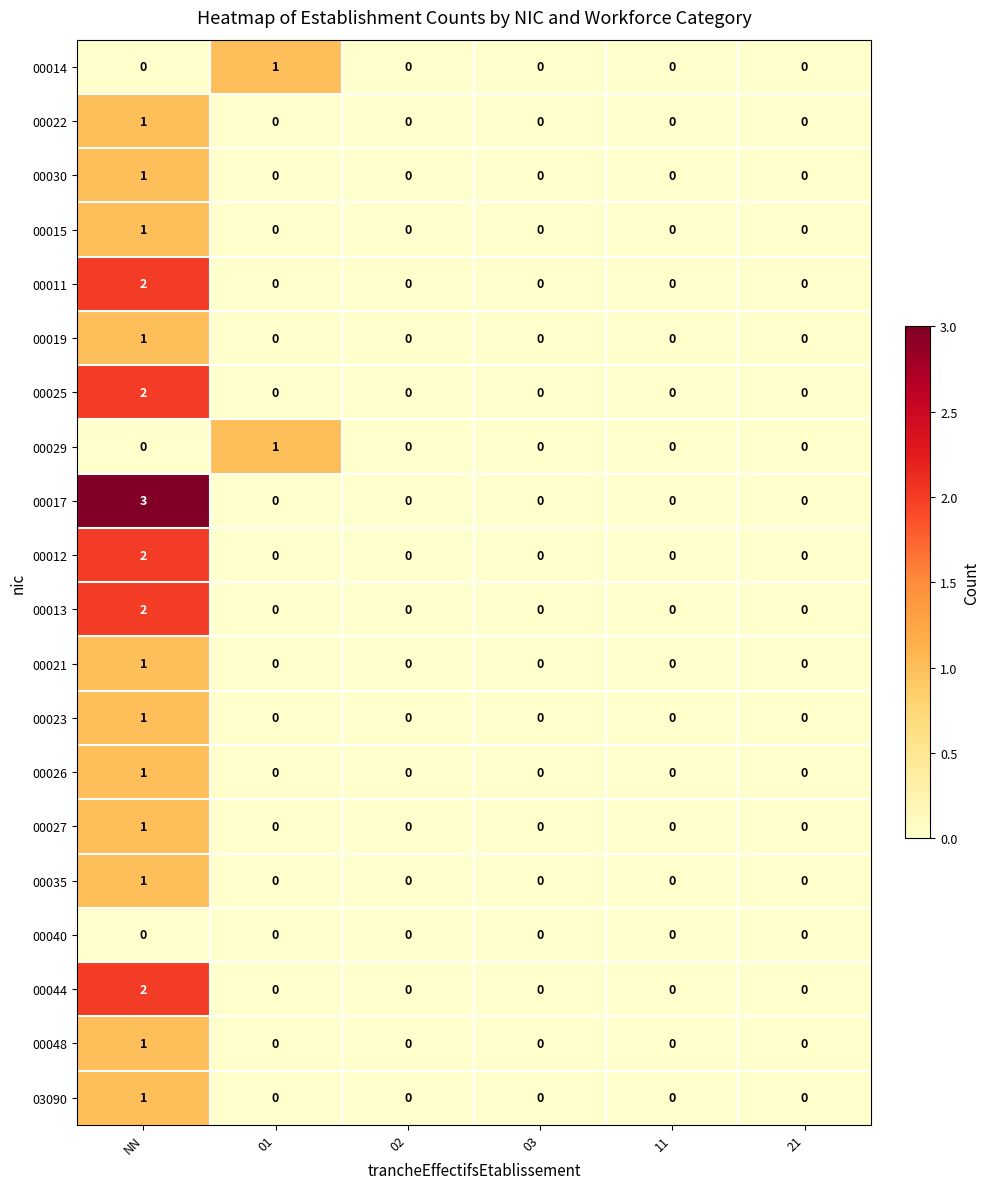

What is the maximum value shown in the chart?

3